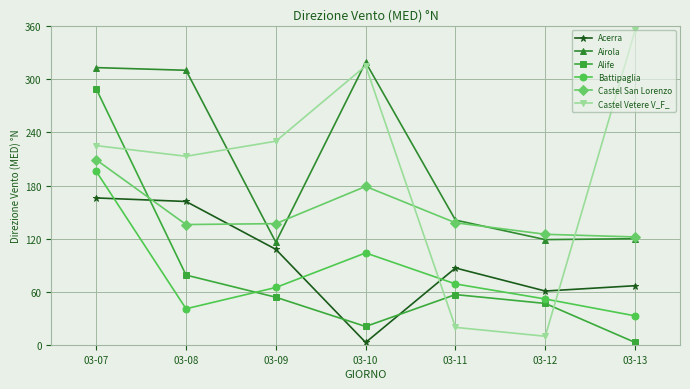

What is the difference between the second highest and second lowest values in the Alife series?

58